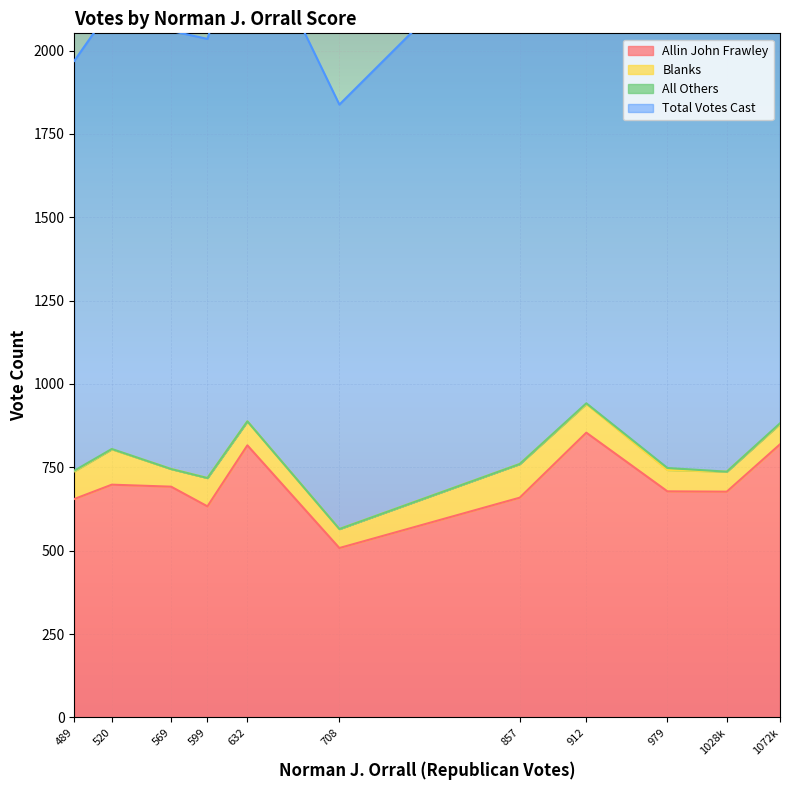

What is the difference between the highest and lowest values at 569?

1314